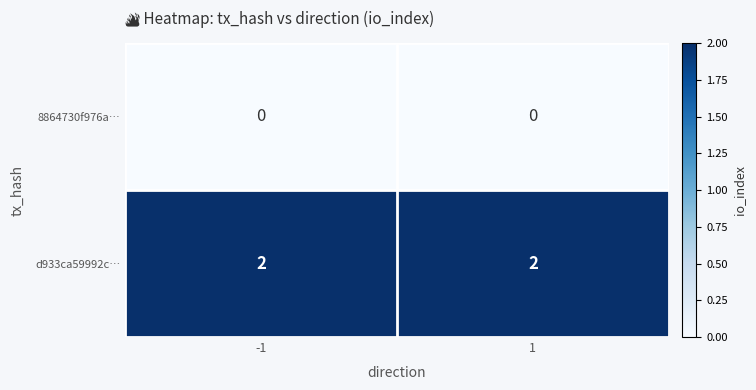

Is the value of 8864730f976a… at -1 greater than the value of d933ca59992c… at 1?

No